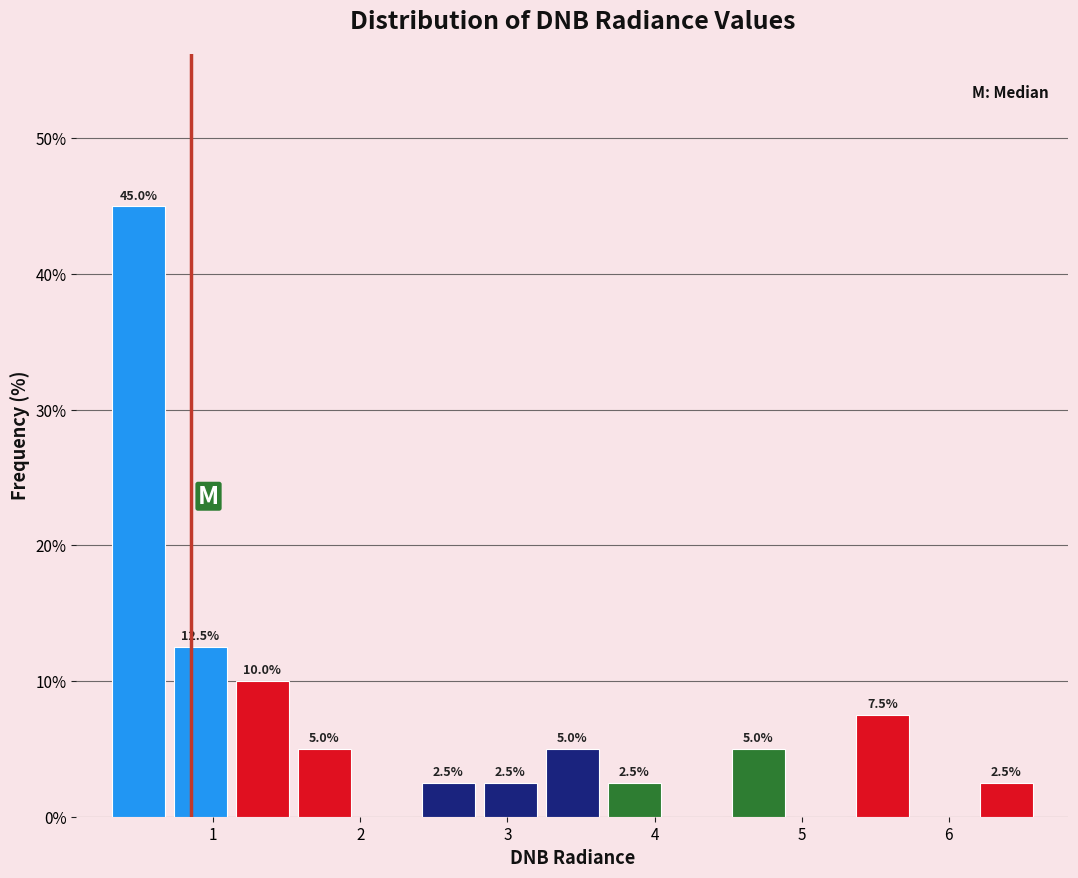

Which range on the x-axis has the tallest bar?

0.3 to 0.7